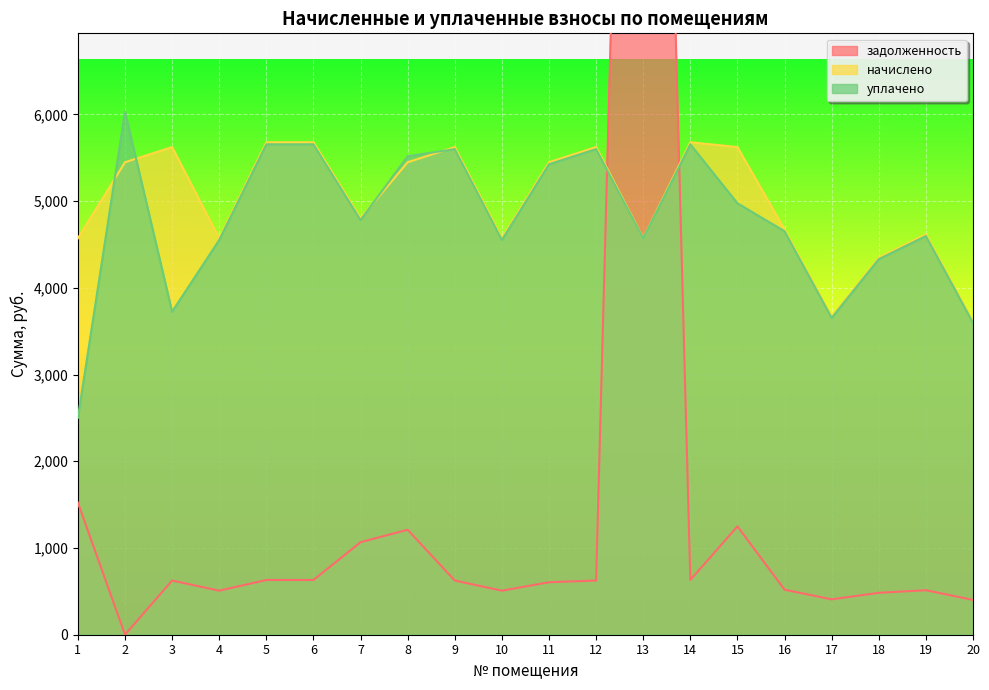

How many lines are shown in the chart?

3